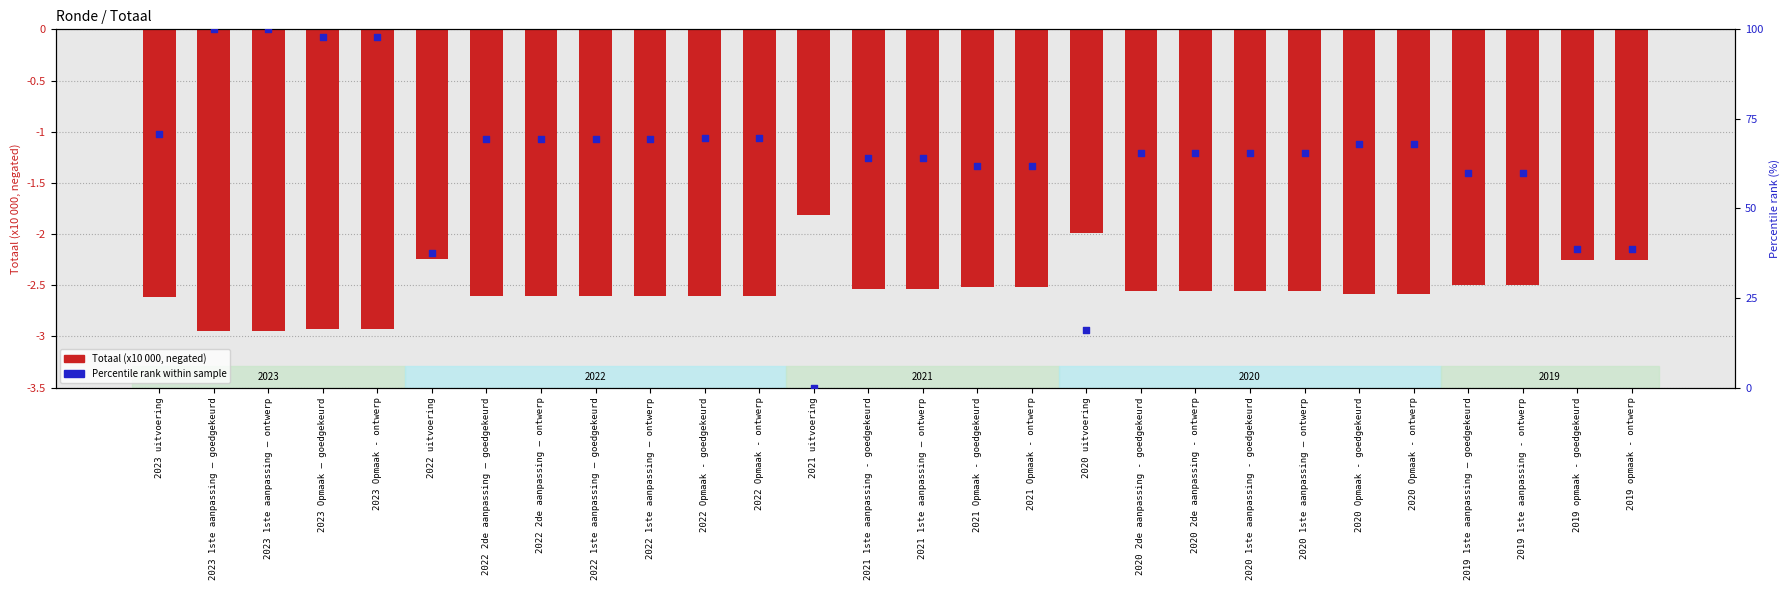

Which series has the largest total across all categories?

Percentile rank within sample